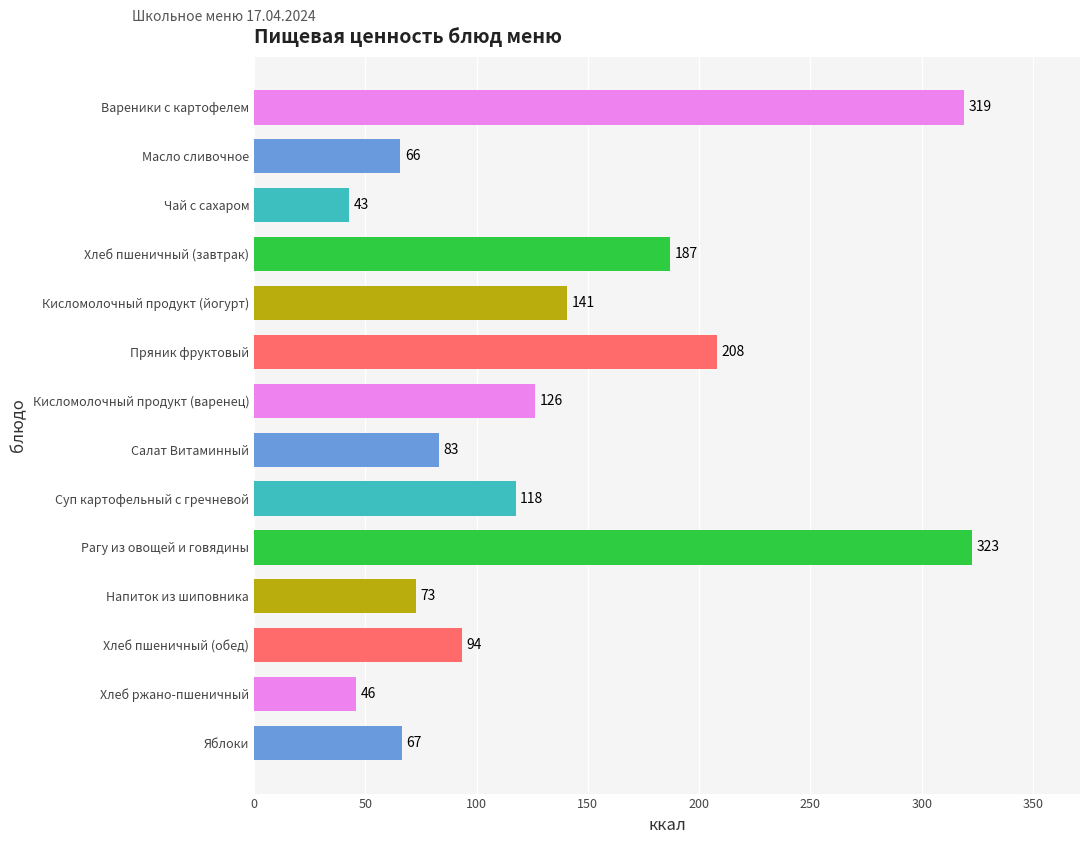

At which label is the value closest to 182?

Хлеб пшеничный (завтрак)